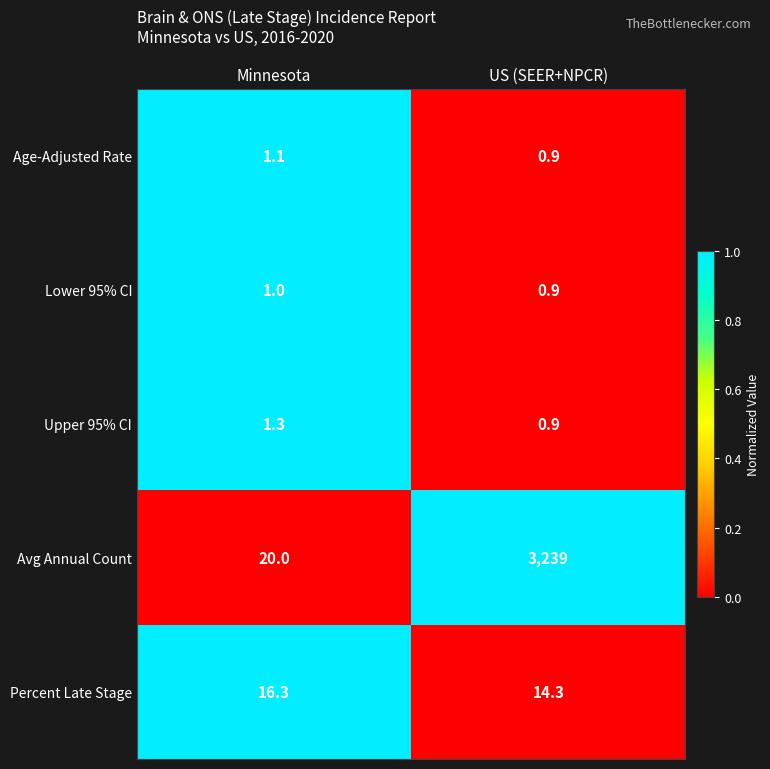

What is the difference between the maximum and minimum values in the Avg Annual Count series?

3219.0